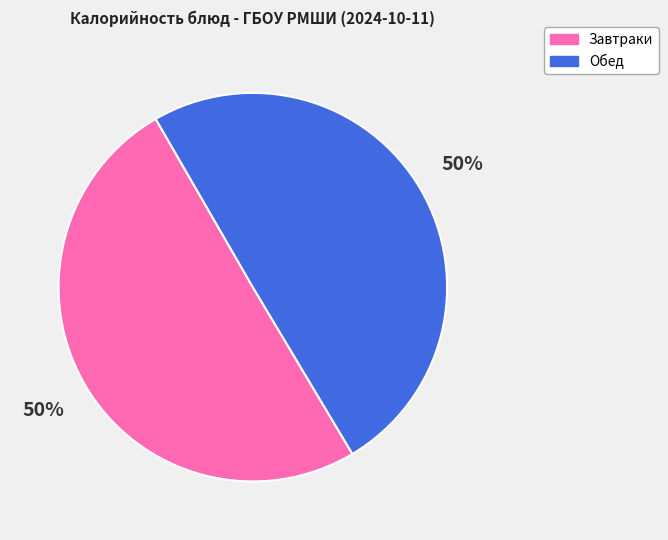

Is it true that Завтраки is 50% of the pie?

True